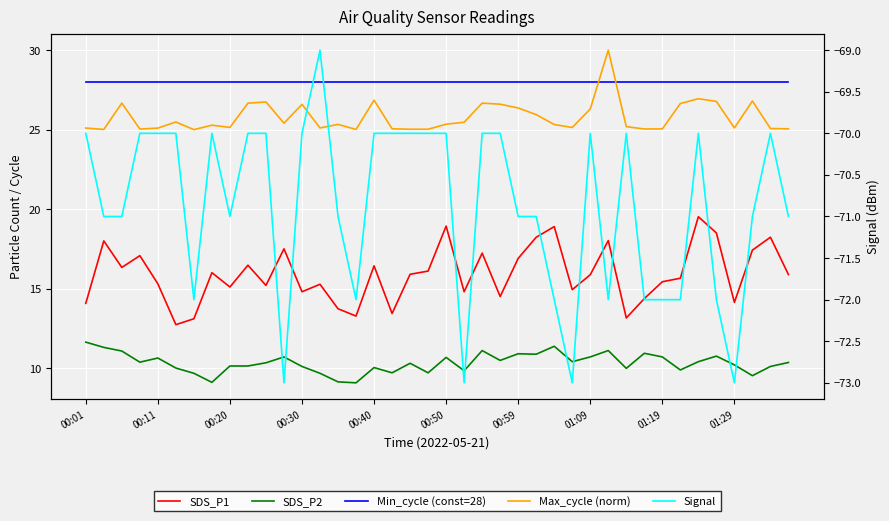

How many categories are shown in the chart?

40